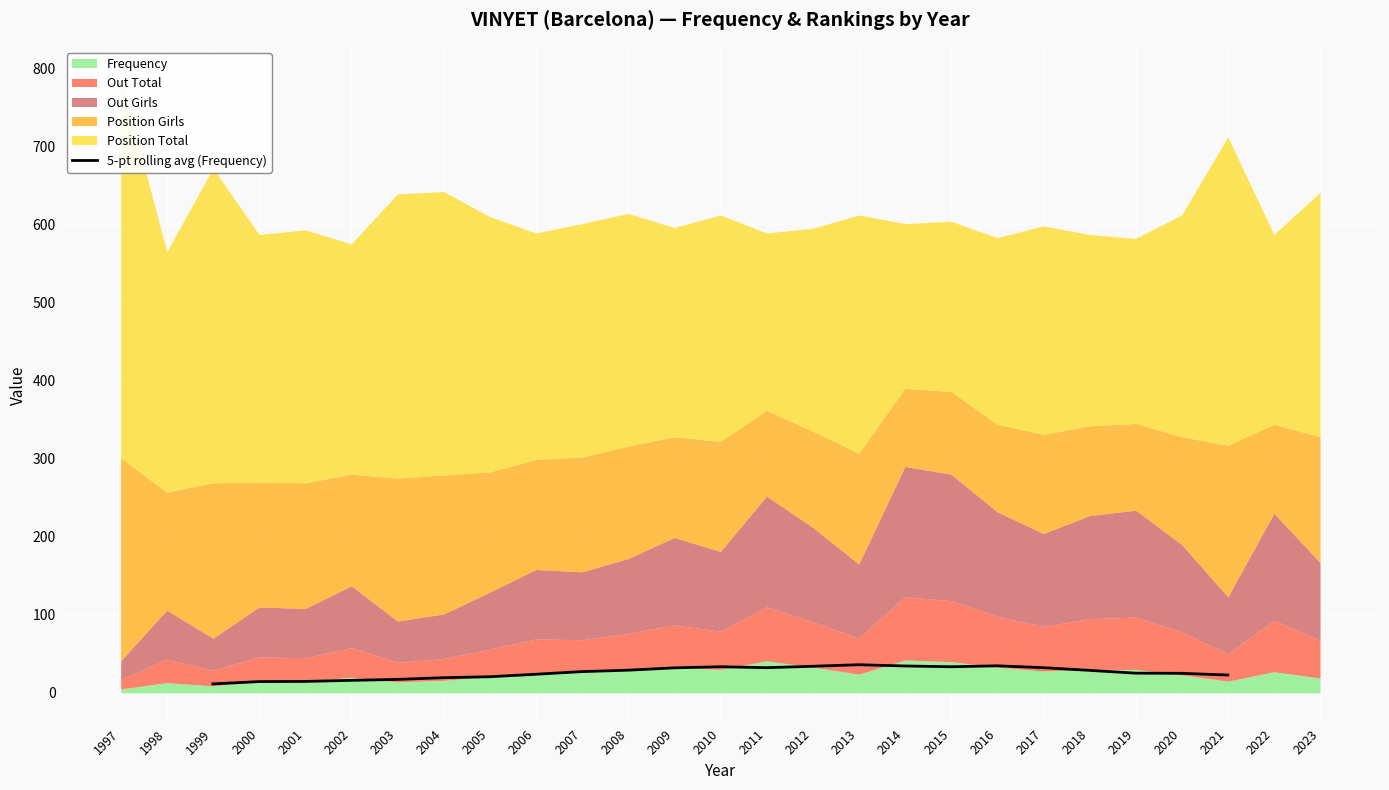

How many lines are shown in the chart?

1